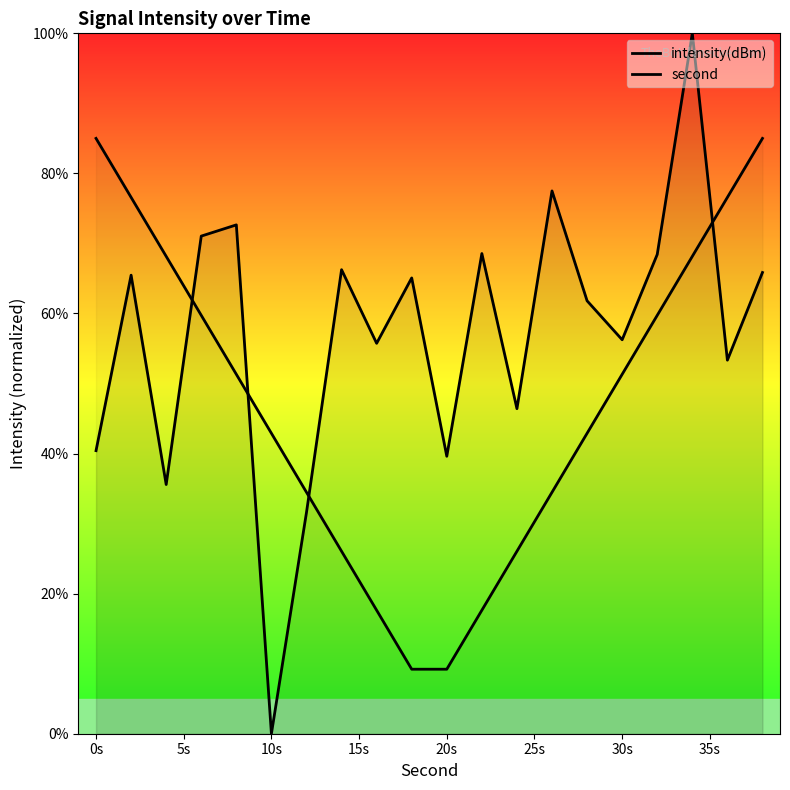

Count the number of categories in the chart.

20